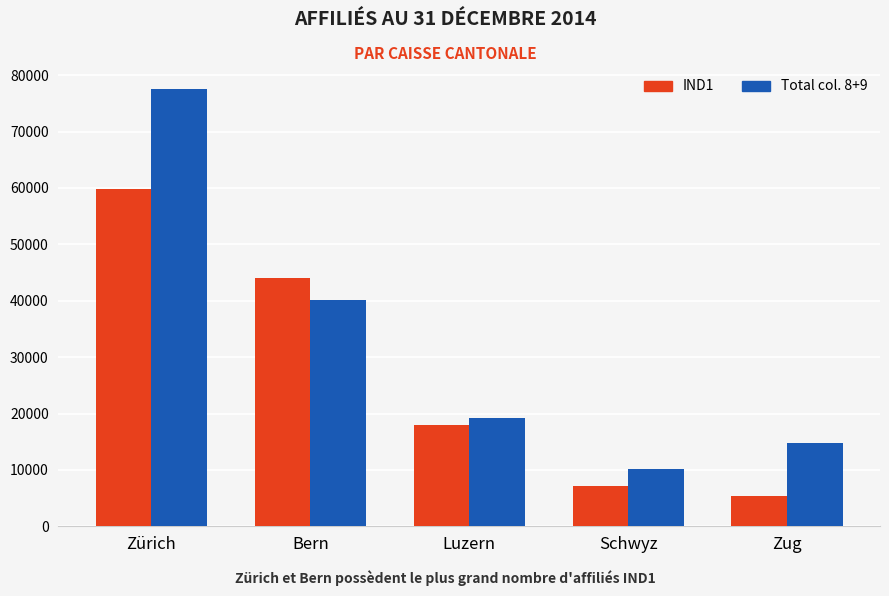

The value of IND1 at Zürich is 85295. True or false?

False